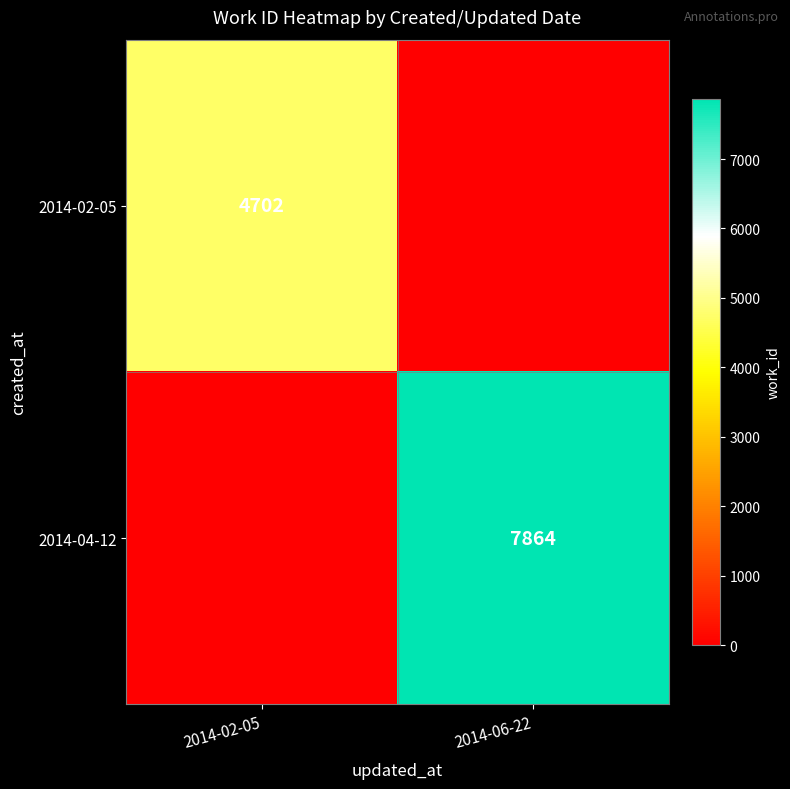

At how many categories does at least one series exceed 7860?

1